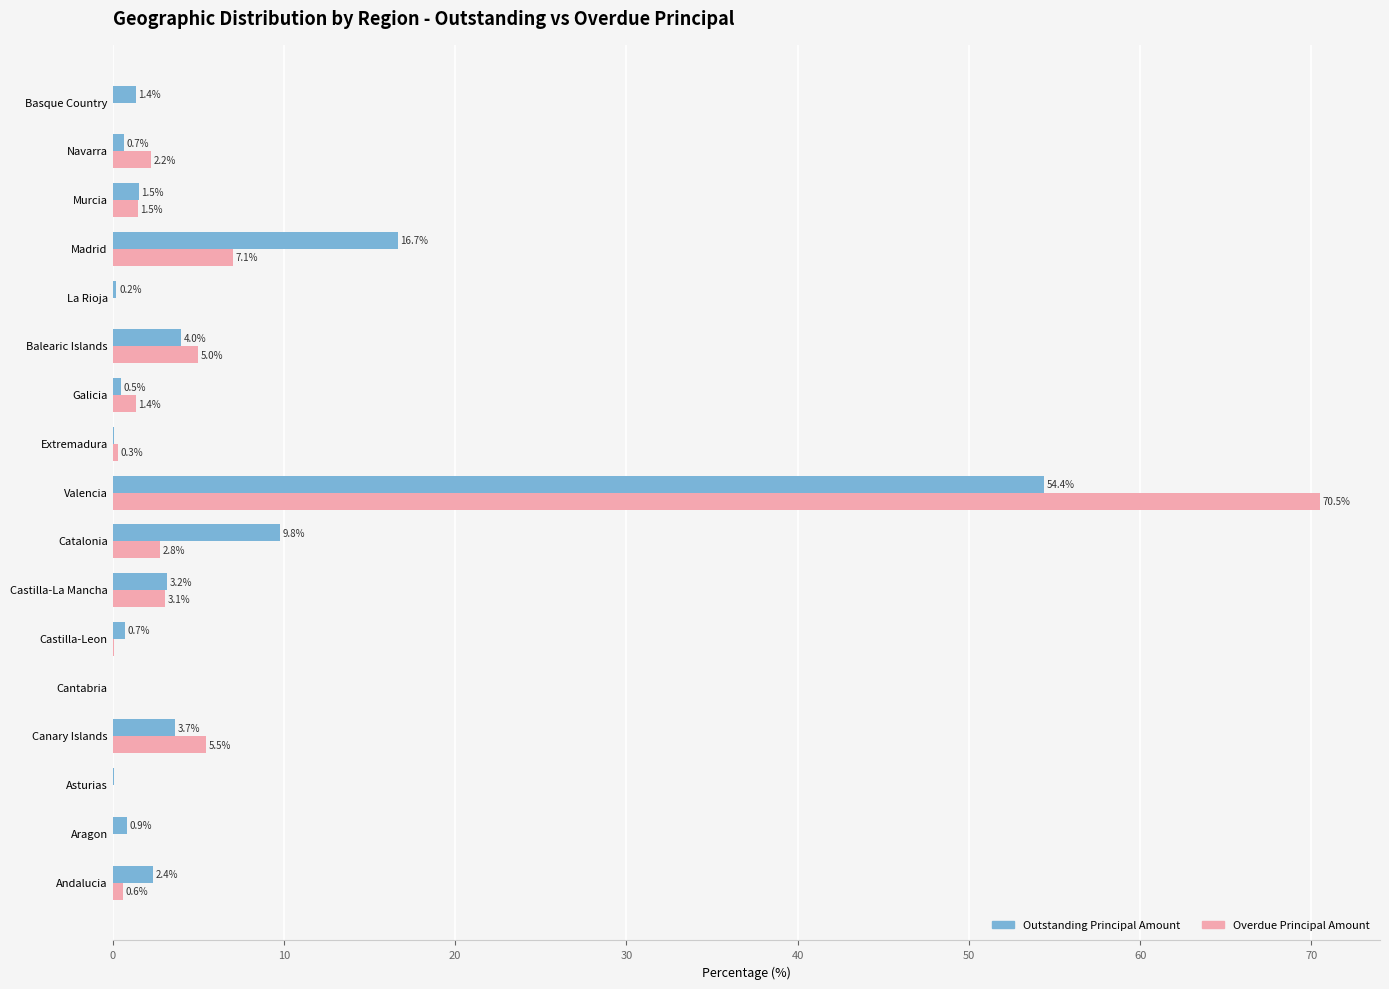

Where is Outstanding Principal Amount nearest to the value 27?

Madrid